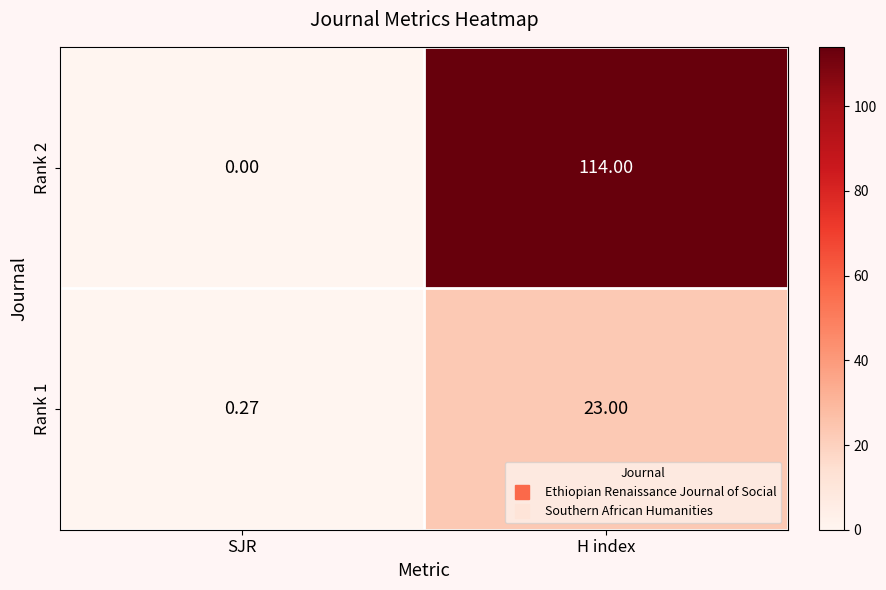

What is the total value across all series at H index?

137.0